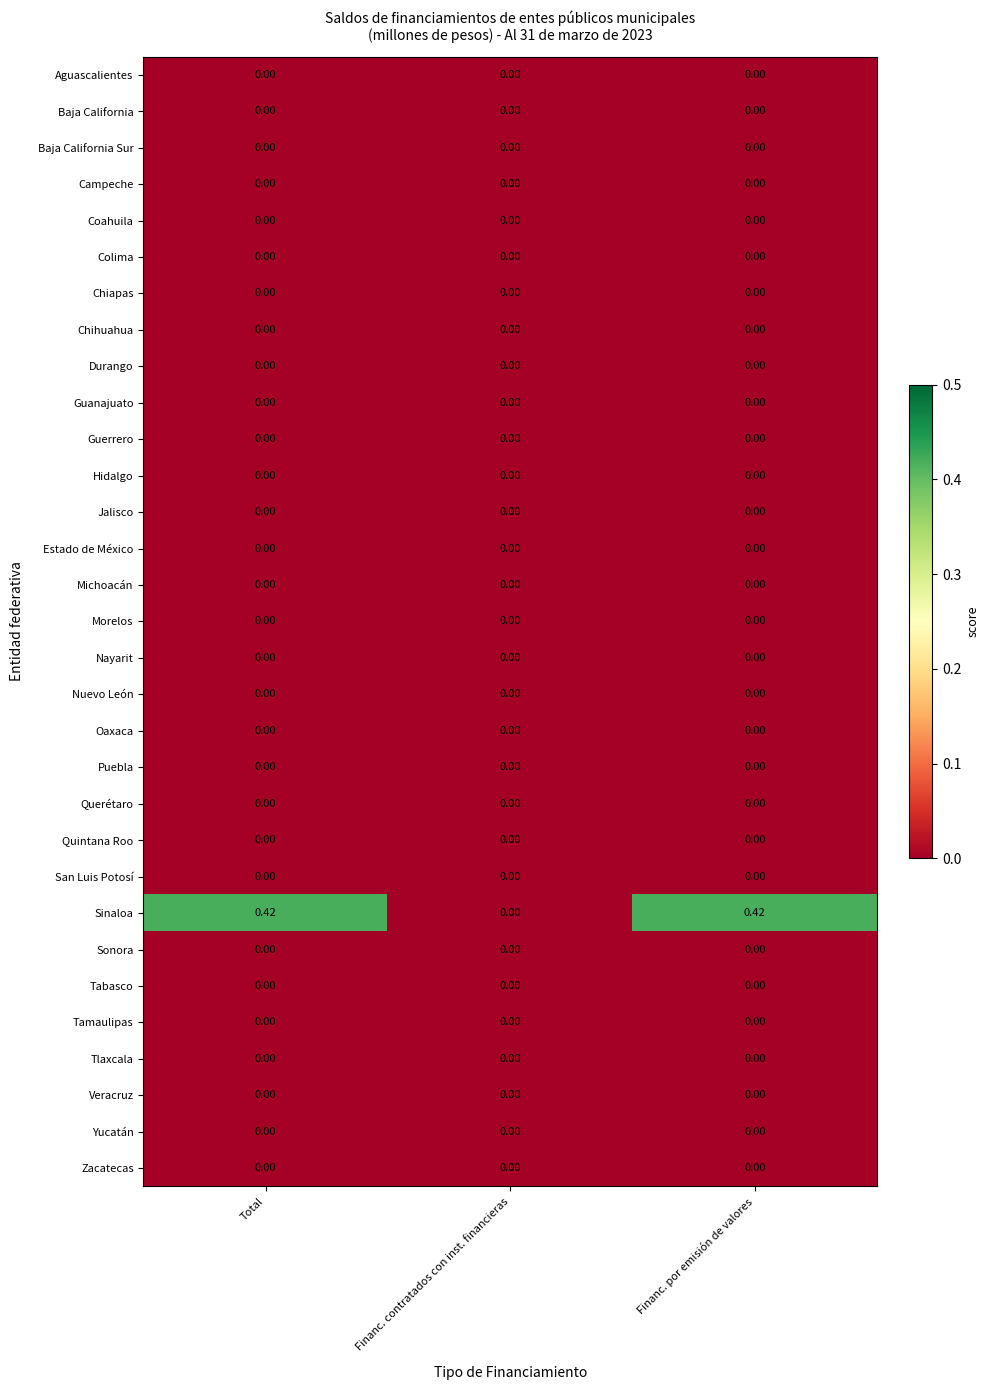

Which series changed the most between Total and Financ. contratados con inst. financieras?

Sinaloa